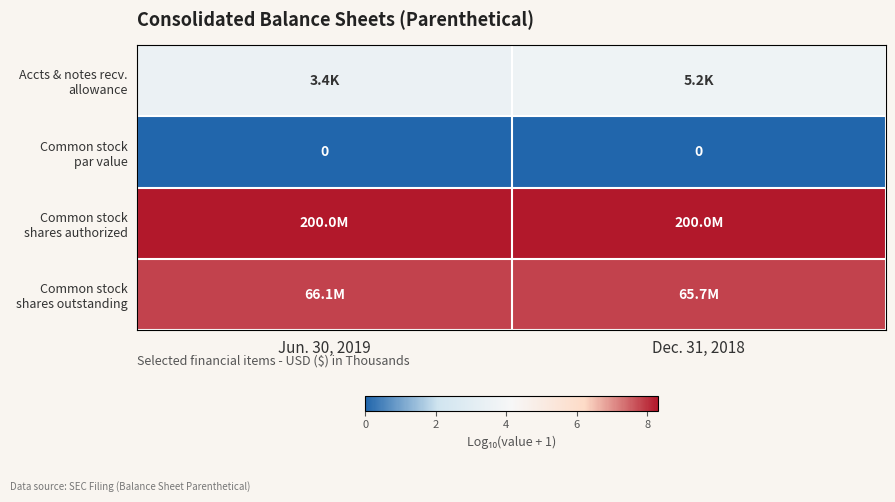

The value of Common stock shares authorized at Dec. 31, 2018 is 5.5. True or false?

False